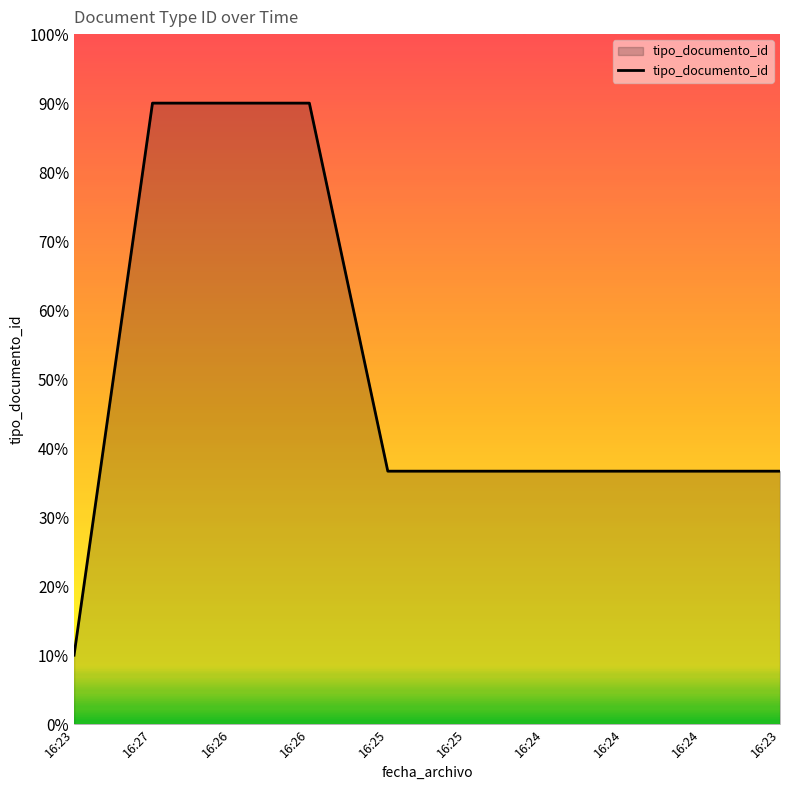

What is the sum of all values?

500.0